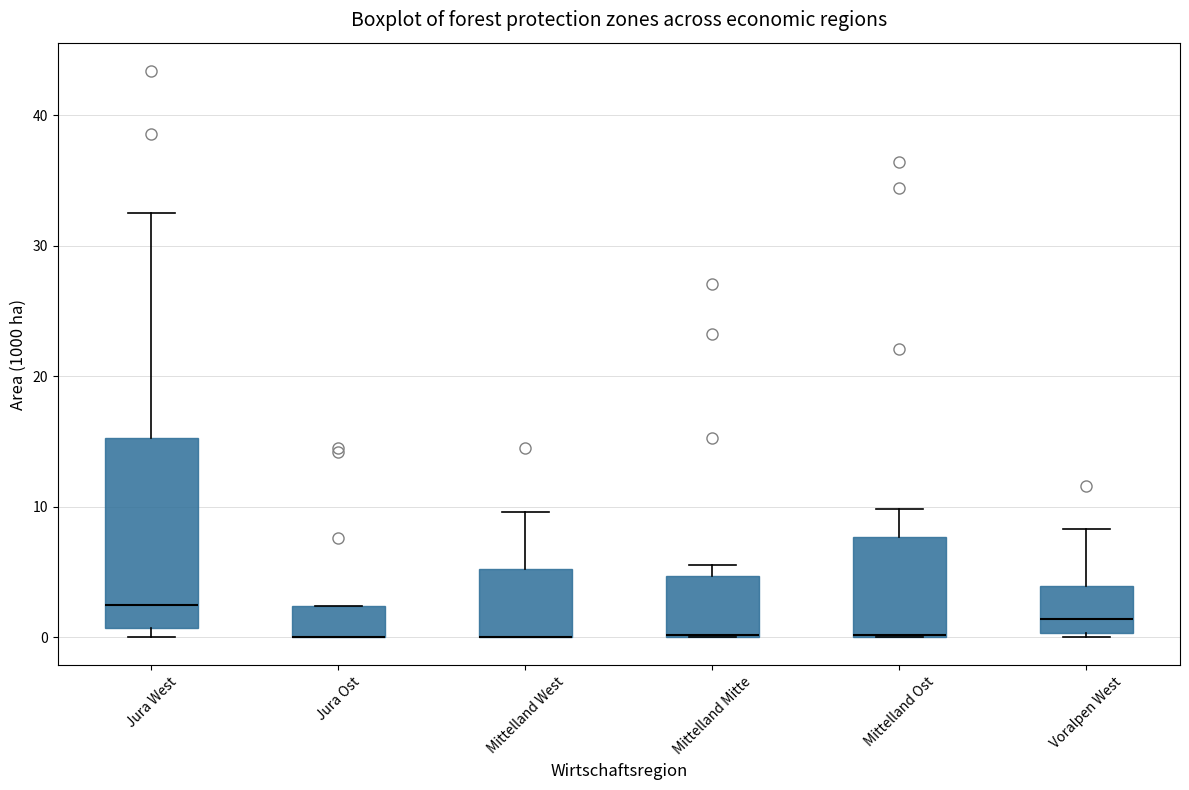

Where does the median line of the box for Voralpen West sit on the y-axis? The values are not printed on the chart, so give them approximately, as read against the axis.

1